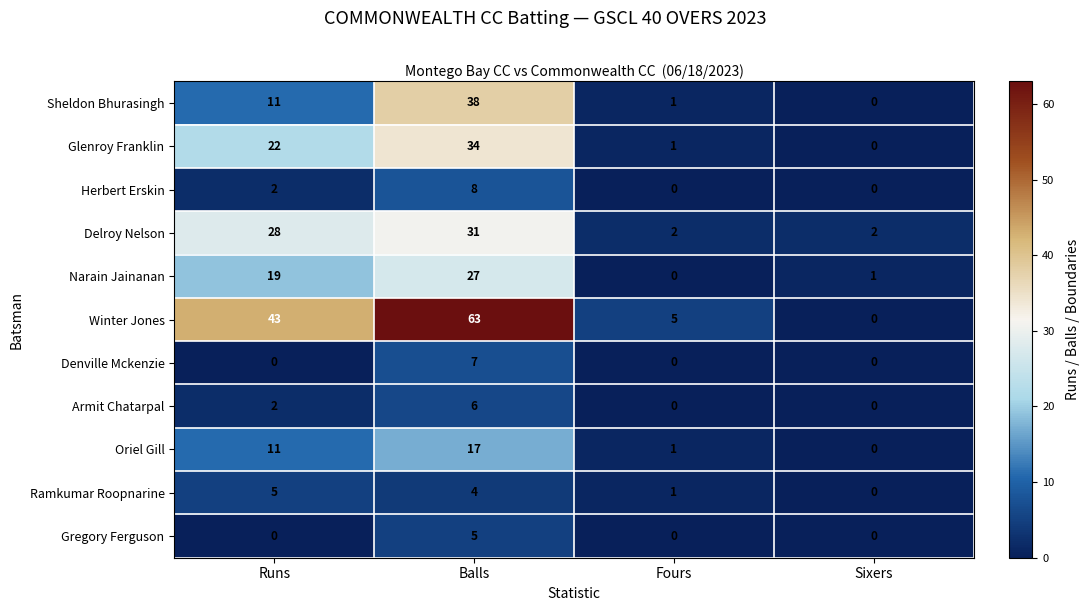

List the labels in order of Glenroy Franklin value, largest first.

Balls, Runs, Fours, Sixers